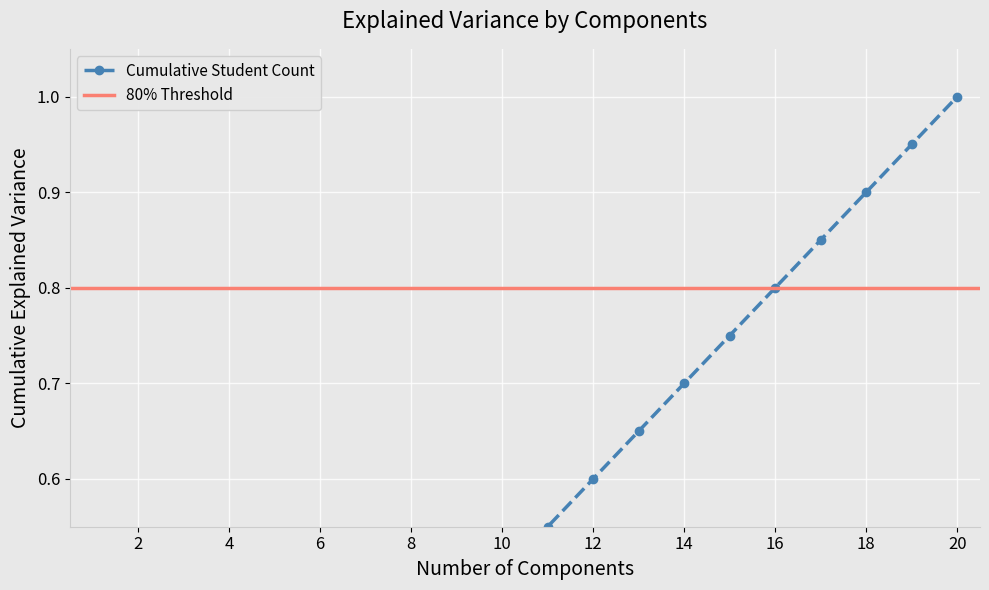

What is the difference between the second highest and minimum values?

0.9